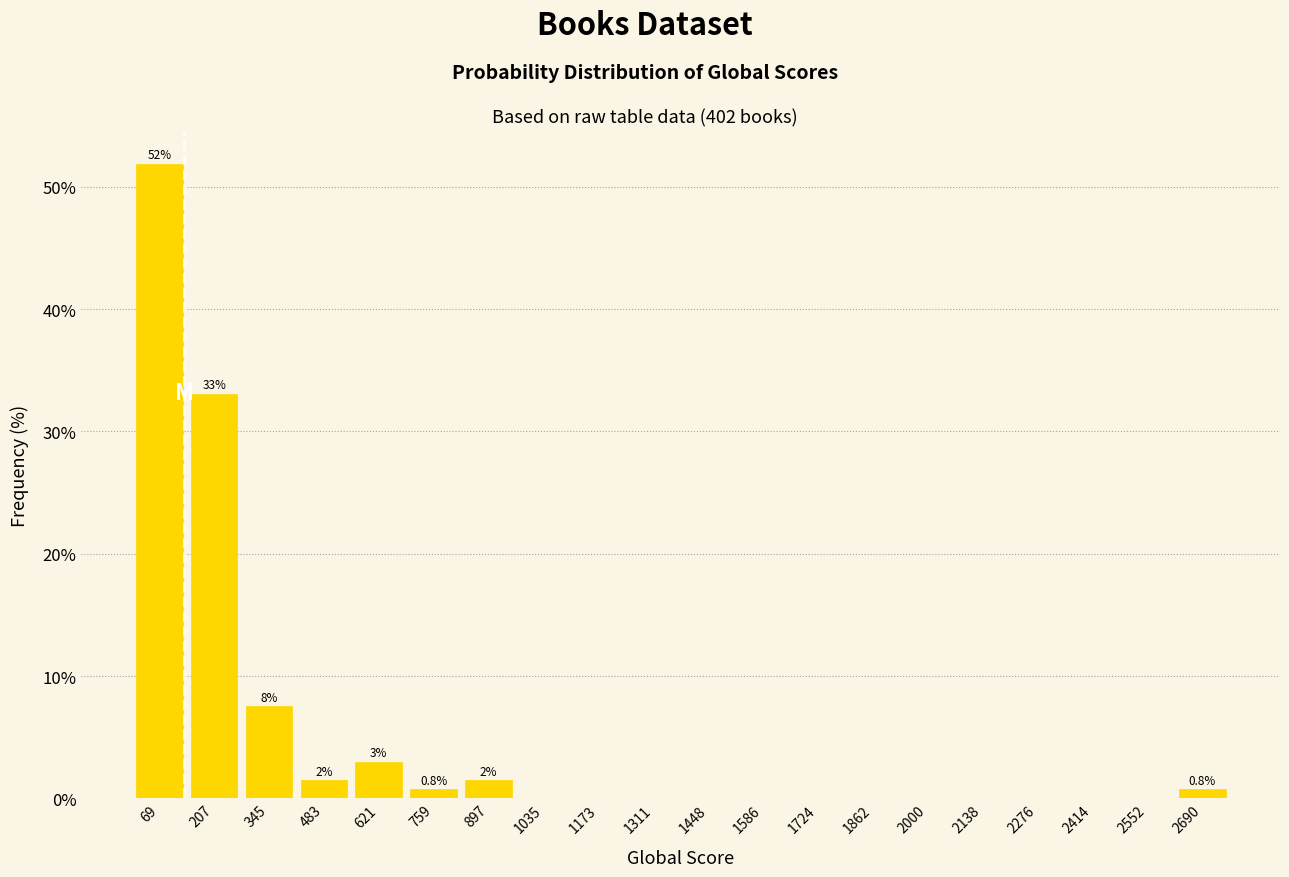

Over which range of the x-axis is the bar tallest?

0 to 140